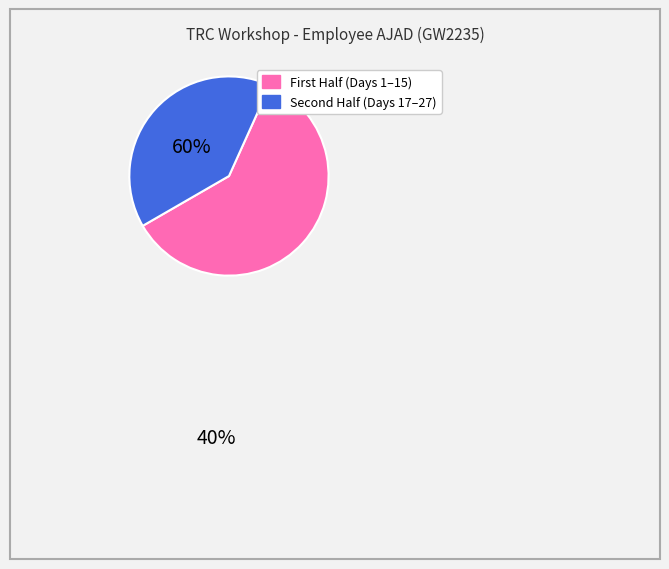

Is there any slice that represents more than half of the pie?

Yes